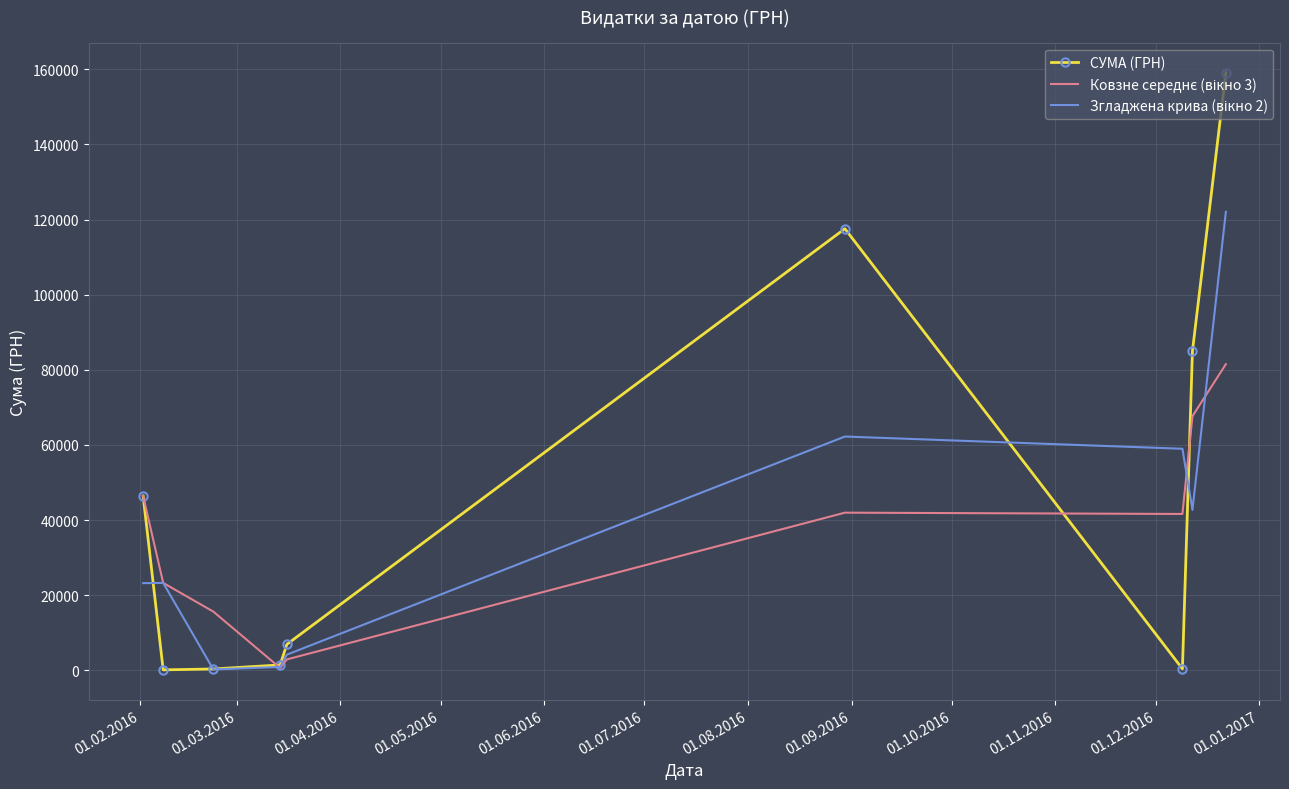

Which series has the largest total across all categories?

СУМА (ГРН)